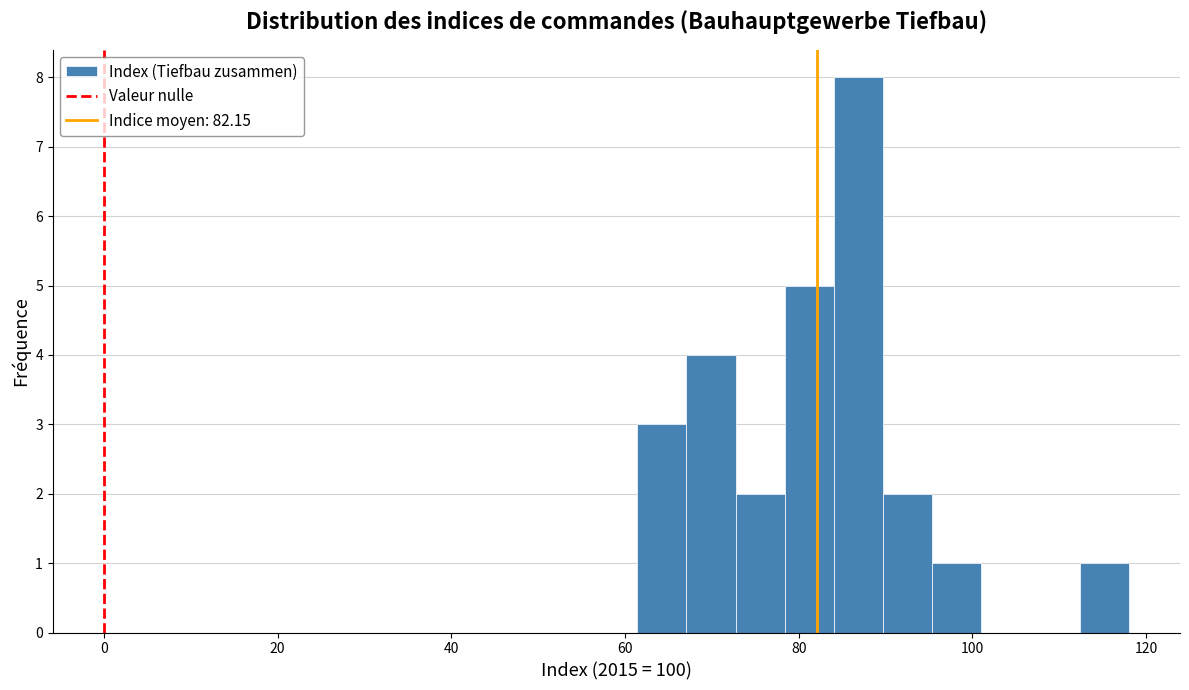

Around what value on the x-axis is the tallest bar? Give the approximate position of its centre, as read against the axis.

86